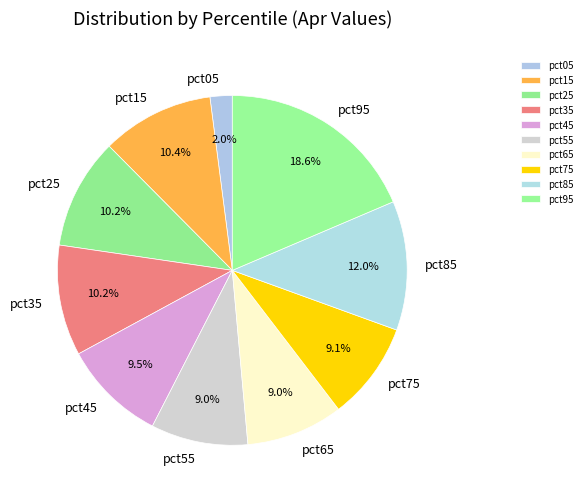

What is the total percentage of pct45 and pct15?

19.9%